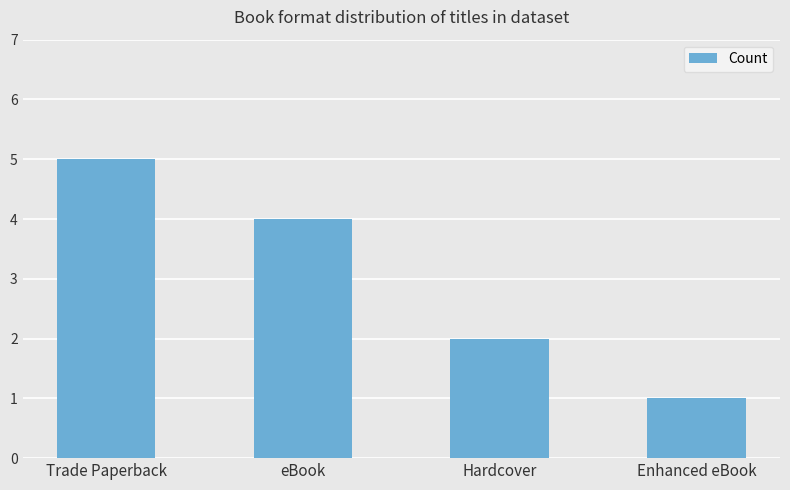

What is the sum of all values?

12